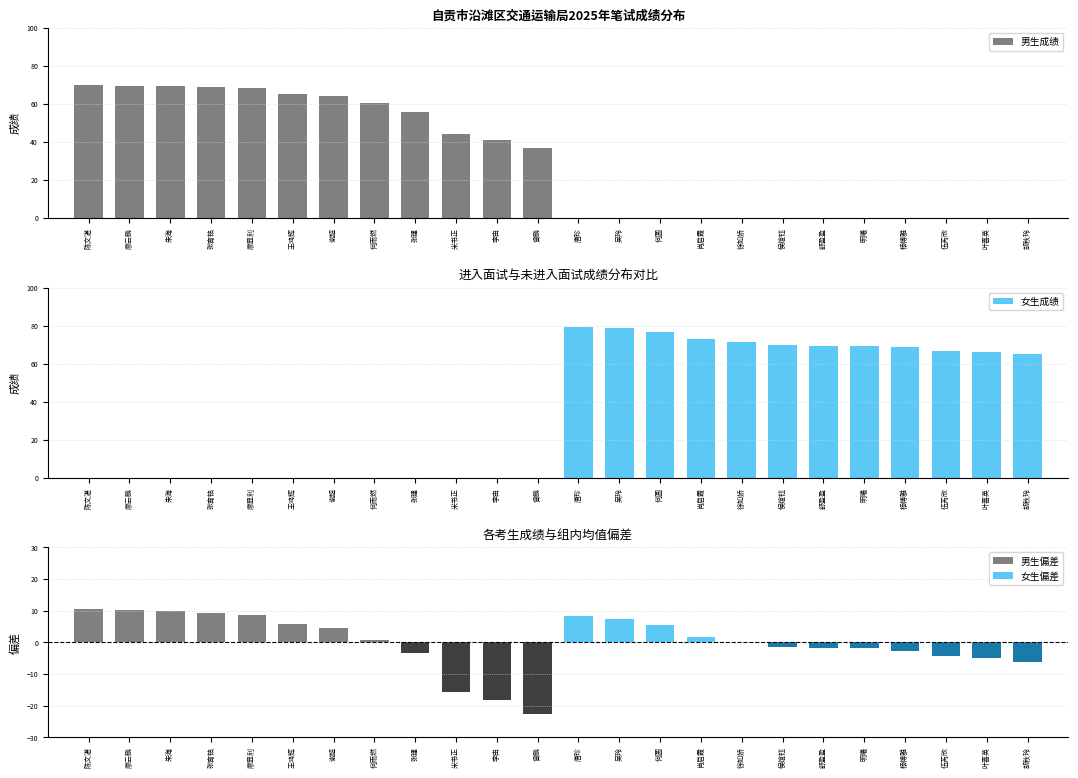

What is the sum of all 男生成绩 values?

714.1